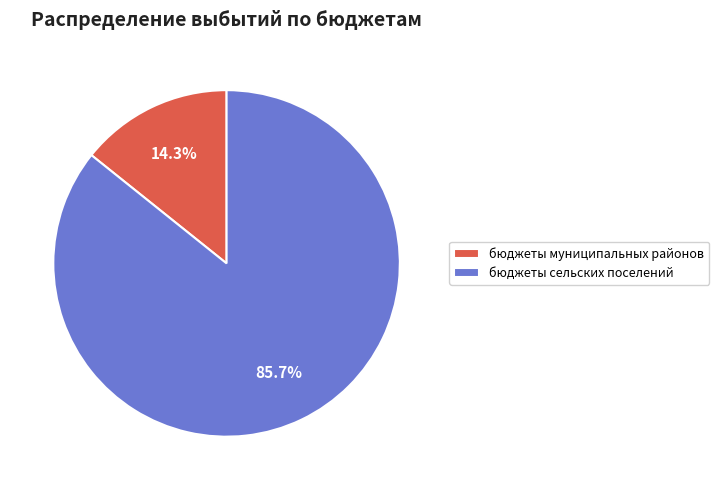

Is it true that бюджеты муниципальных районов is 14% of the pie?

True